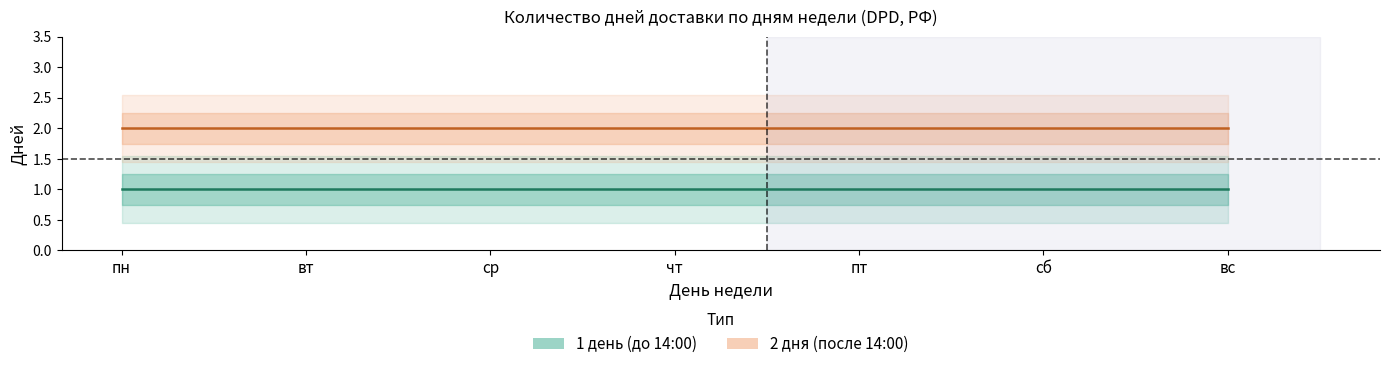

Rank the categories by 1 день (до 14:00) value from lowest to highest.

пн, вт, ср, чт, пт, сб, вс